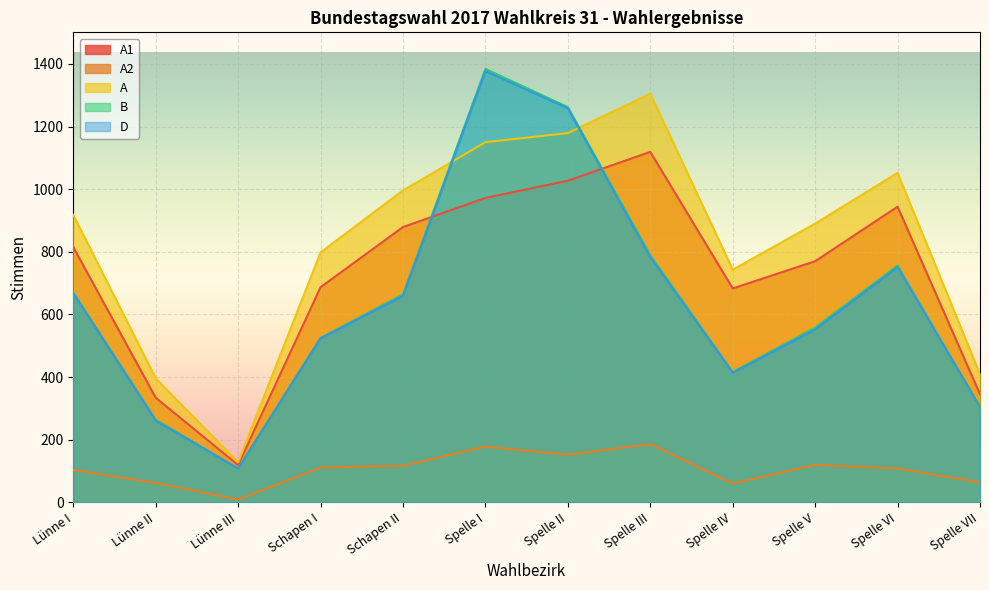

Which series has the largest range (max minus min)?

B